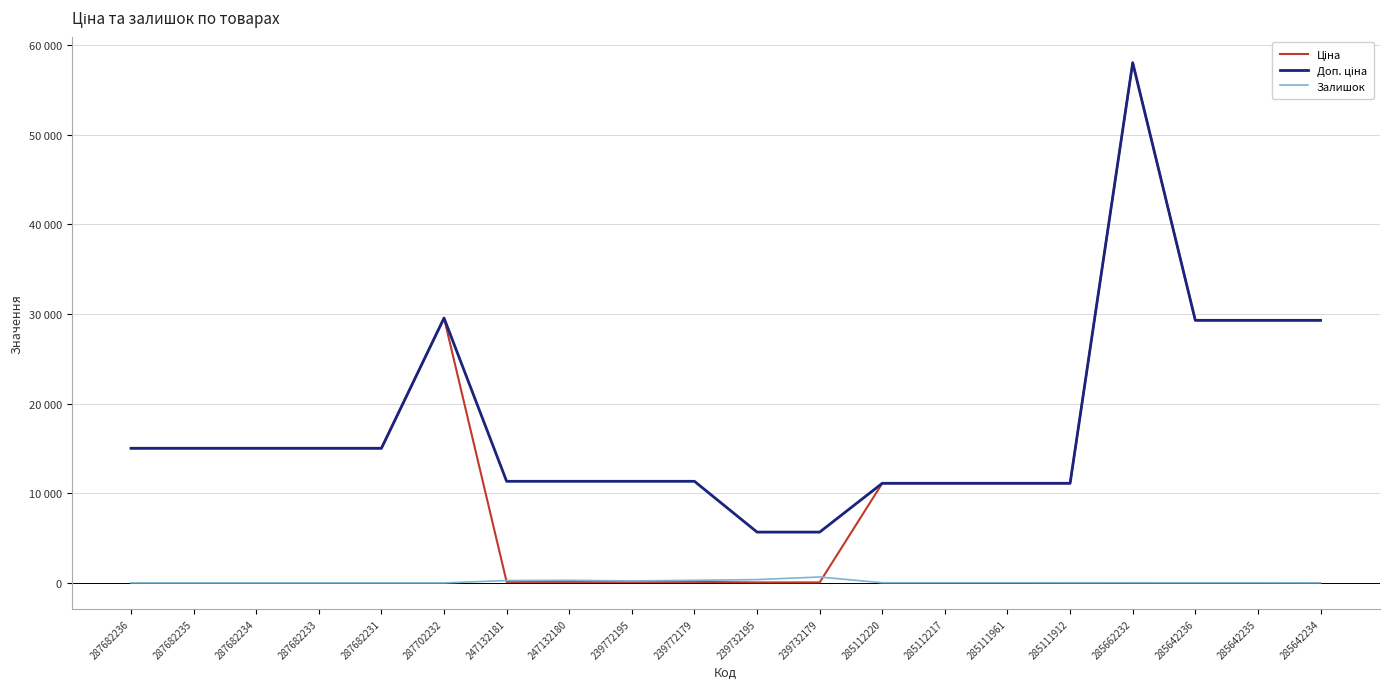

True or false: Залишок and Доп. ціна cross at least once.

False